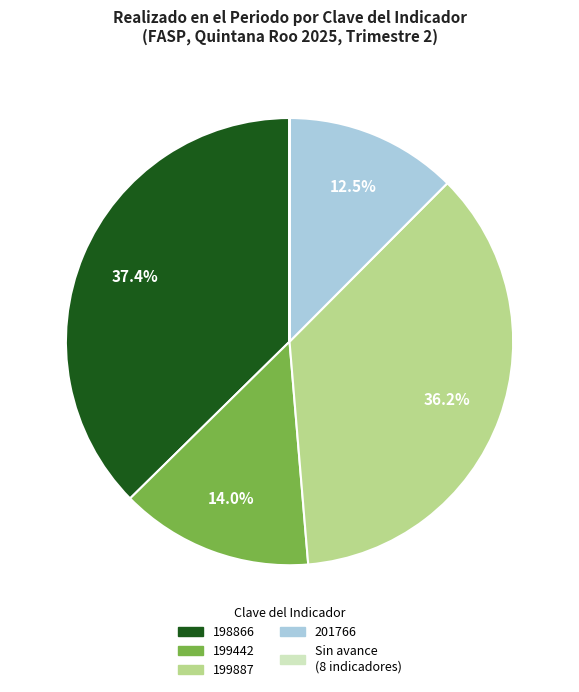

Does 198866 account for over 50% of the chart?

No